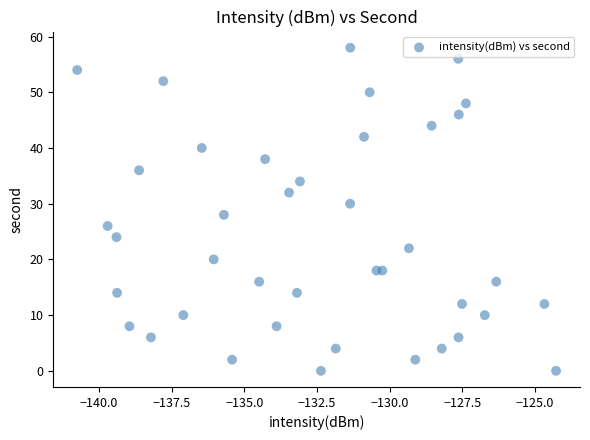

What is the range of Y values (max minus min)?

58